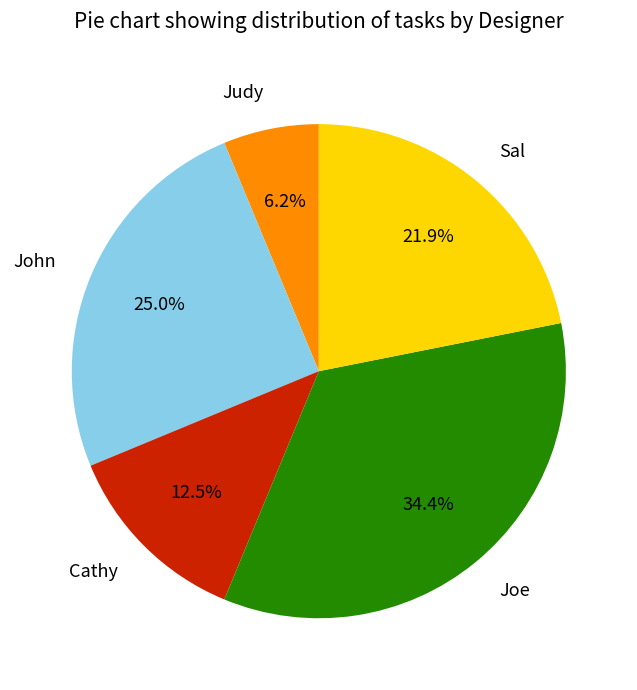

What percentage is the Joe slice, to the nearest percent?

34%